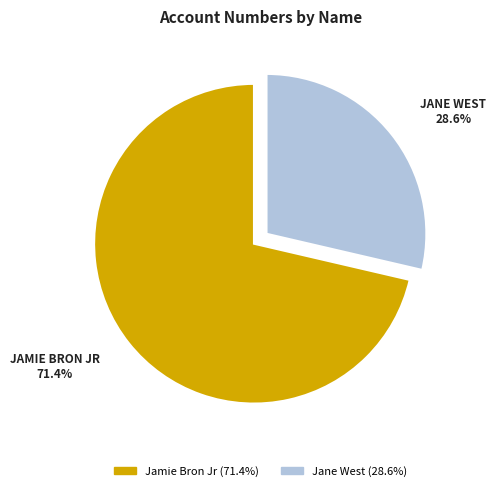

To the nearest percent, what is the average slice percentage?

50%